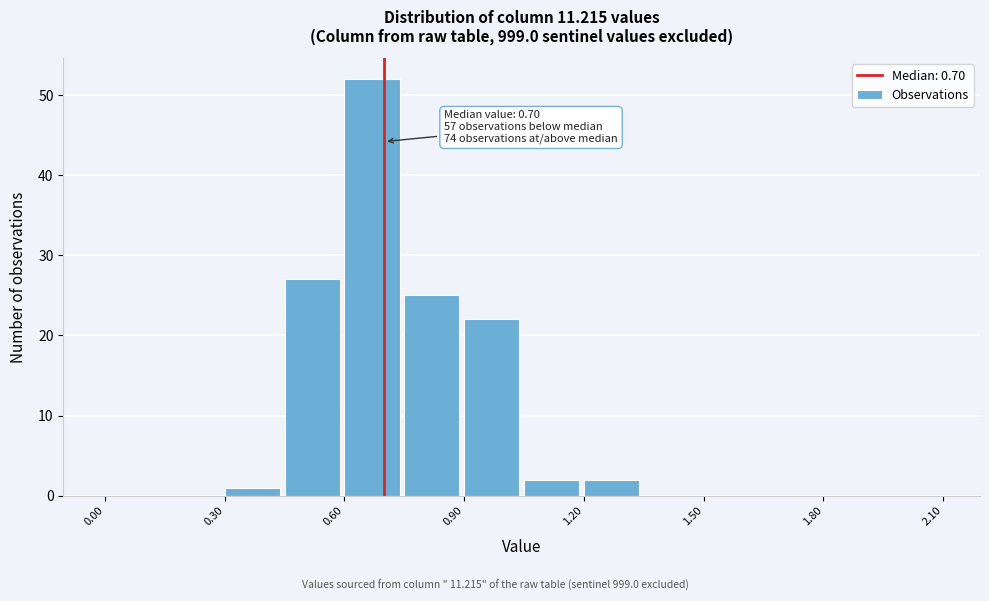

Around what value on the x-axis is the tallest bar? Give the approximate position of its centre, as read against the axis.

0.65